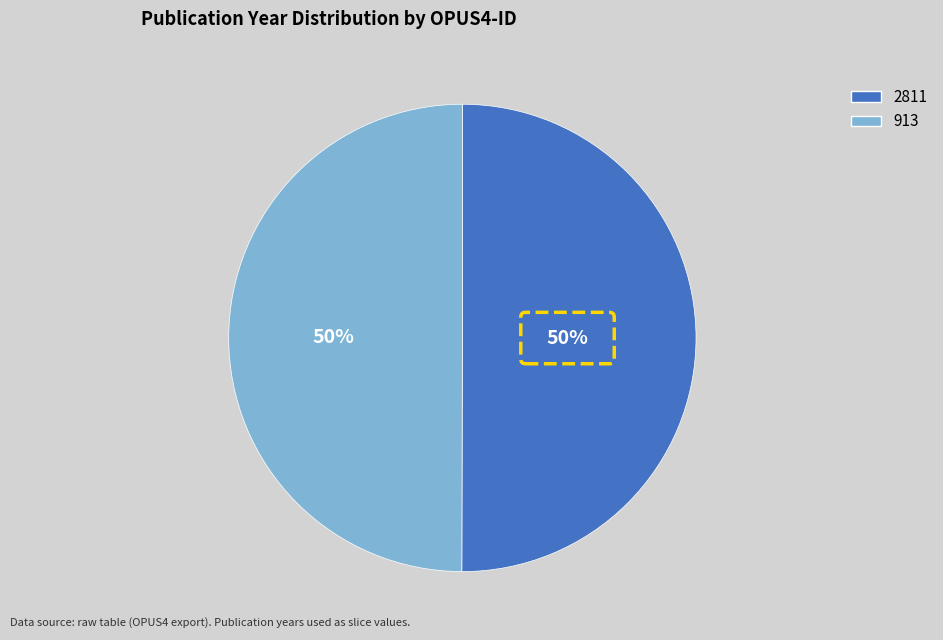

Combined, do 913 and 2811 account for over 50%?

Yes